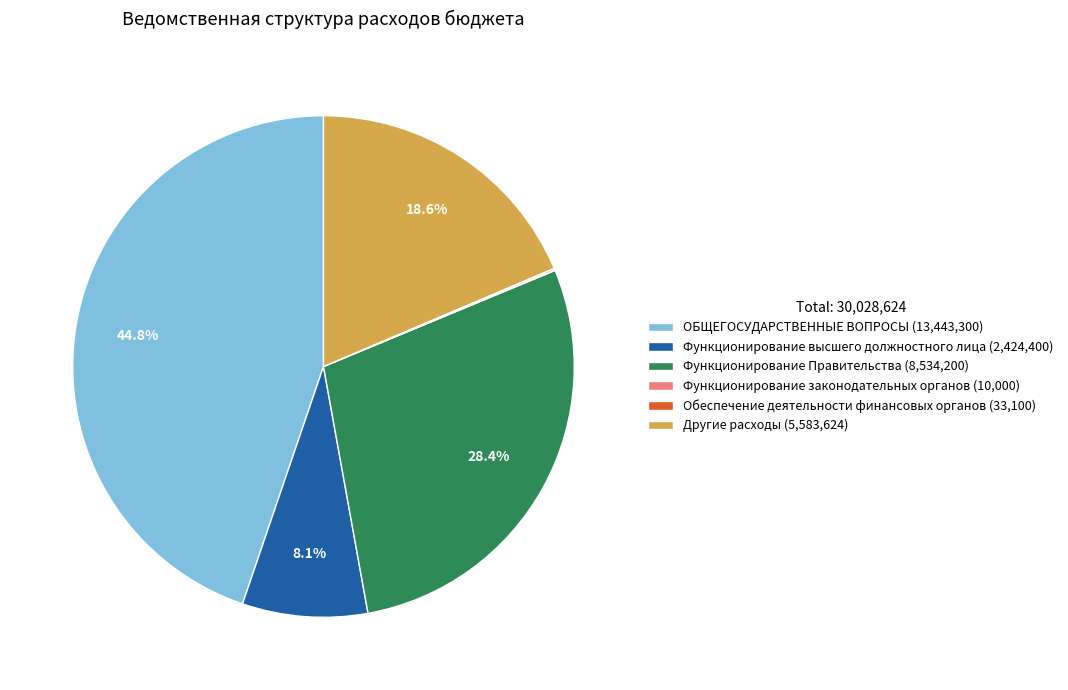

True or false: Функционирование Правительства accounts for 39% of the total.

False